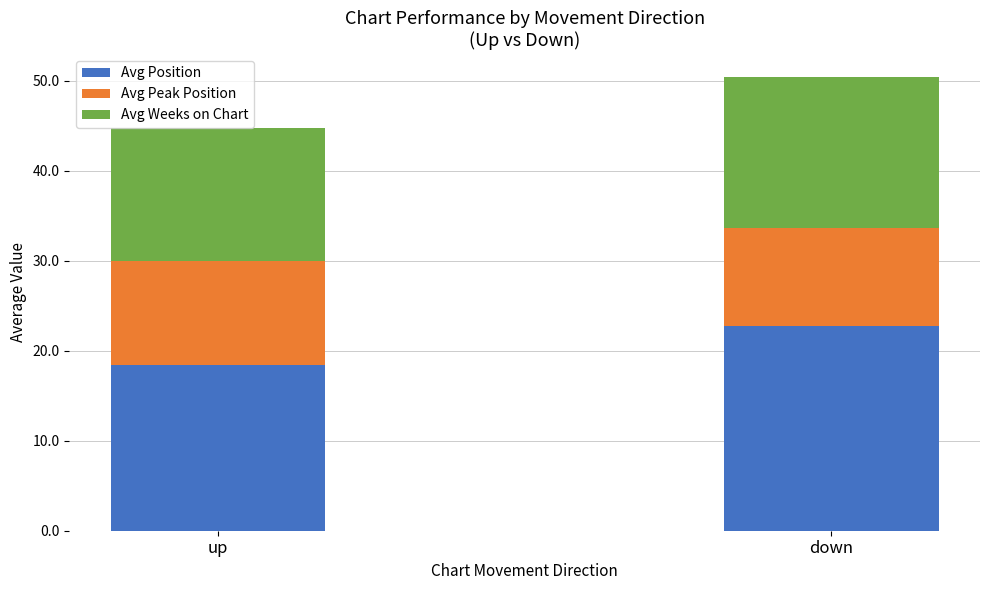

The value of Avg Position at up is 30.4. True or false?

False